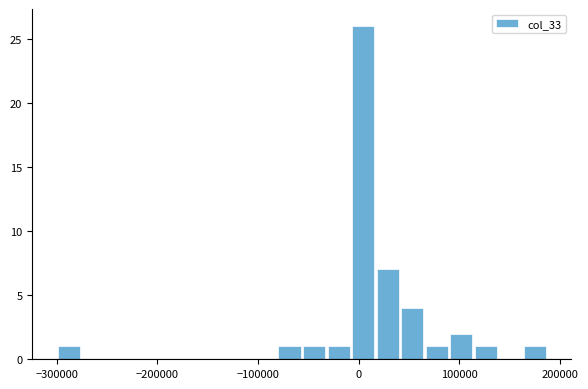

Read against the x-axis, roughly where is the centre of the tallest bar?

0